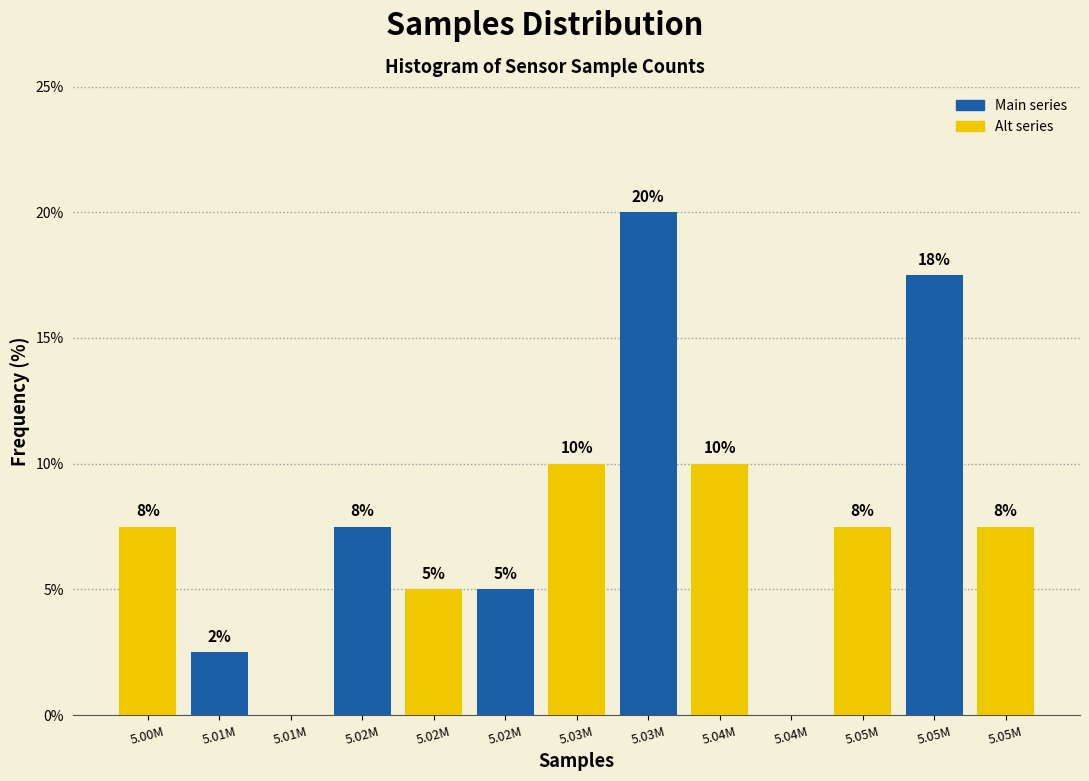

Are the bars horizontal?

No